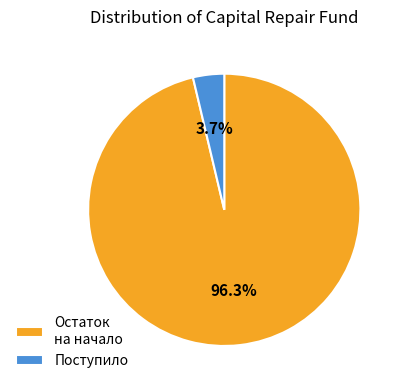

What percentage is NOT represented by Поступило?

96.3%